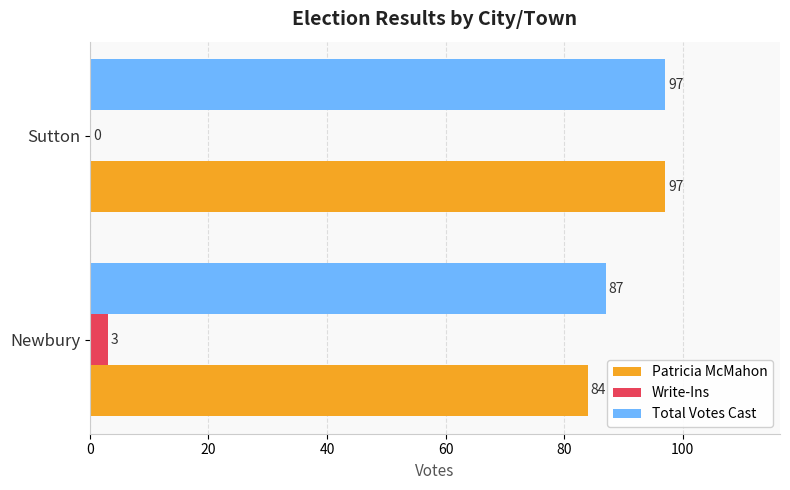

Between Newbury and Sutton, which series saw the biggest shift?

Patricia McMahon